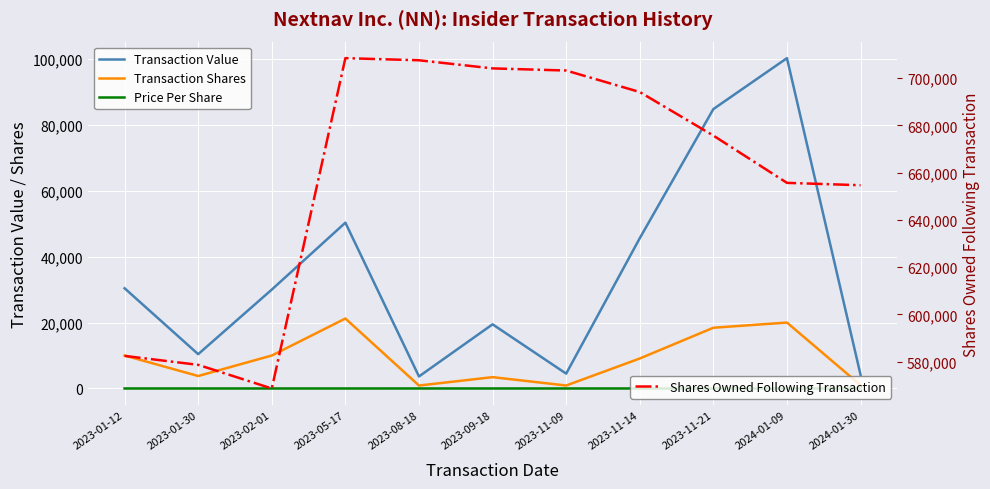

Between 2023-01-30 and 2023-11-09, which series saw the biggest shift?

Shares Owned Following Transaction